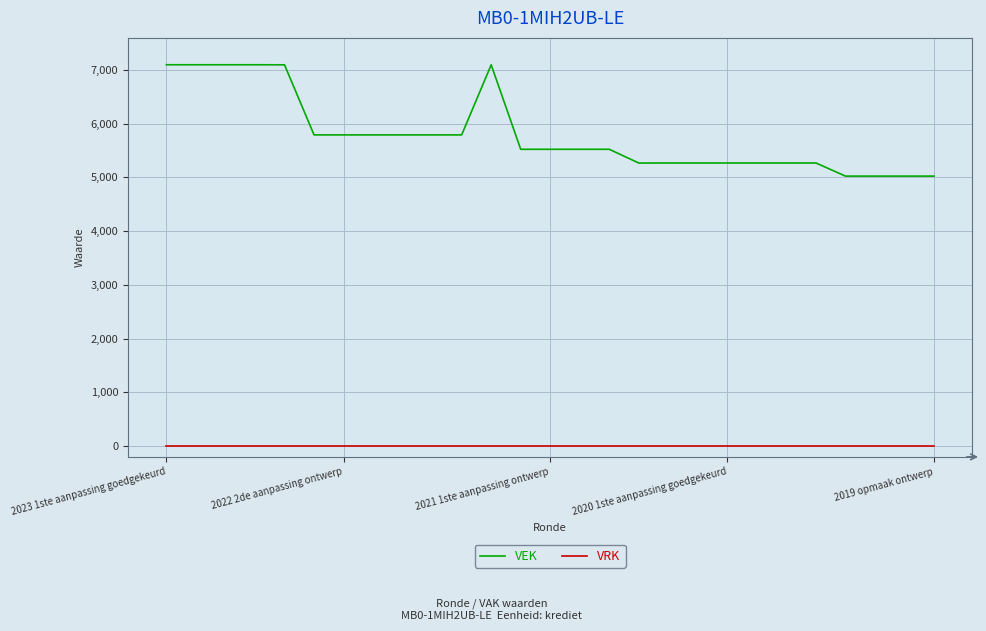

Which series has the widest spread of values?

VEK